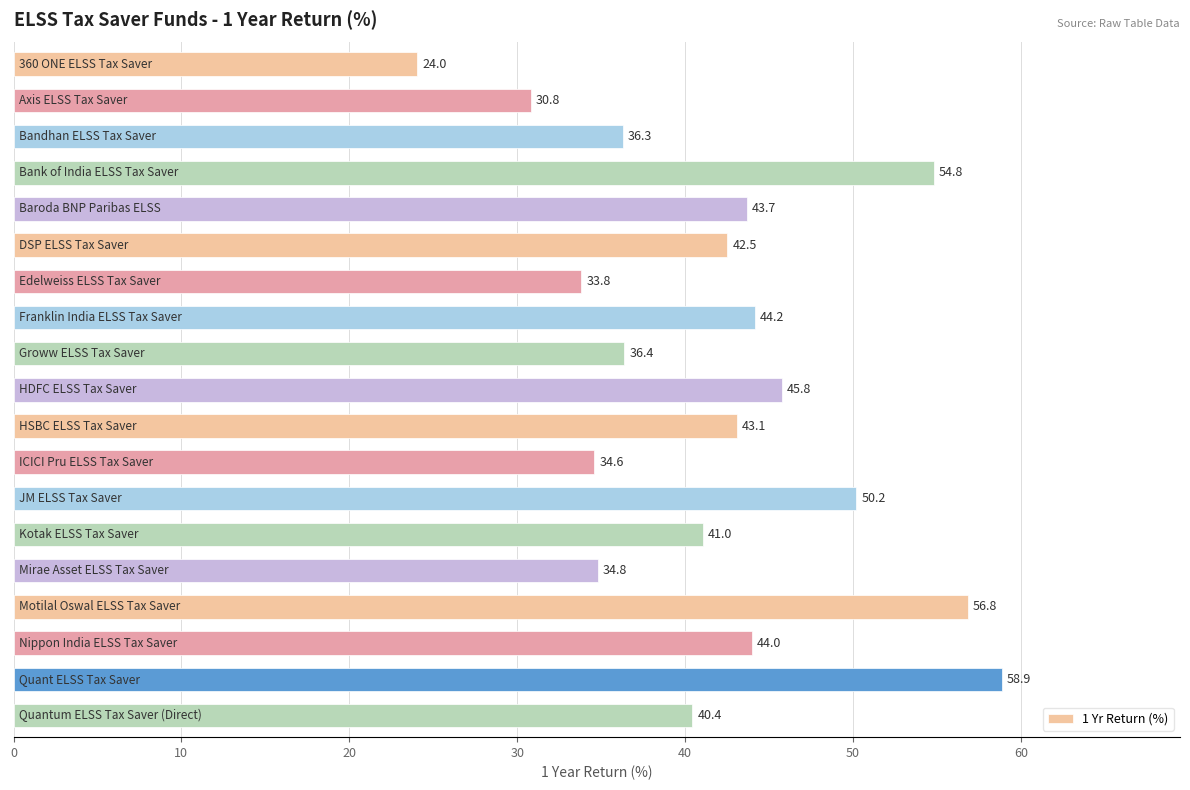

What is the maximum value shown in the chart?

58.9